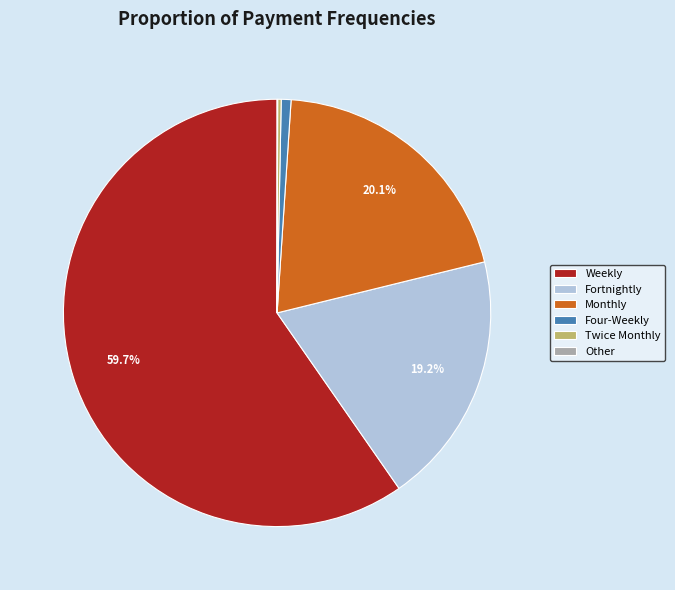

What portion of the pie excludes Monthly?

79.9%